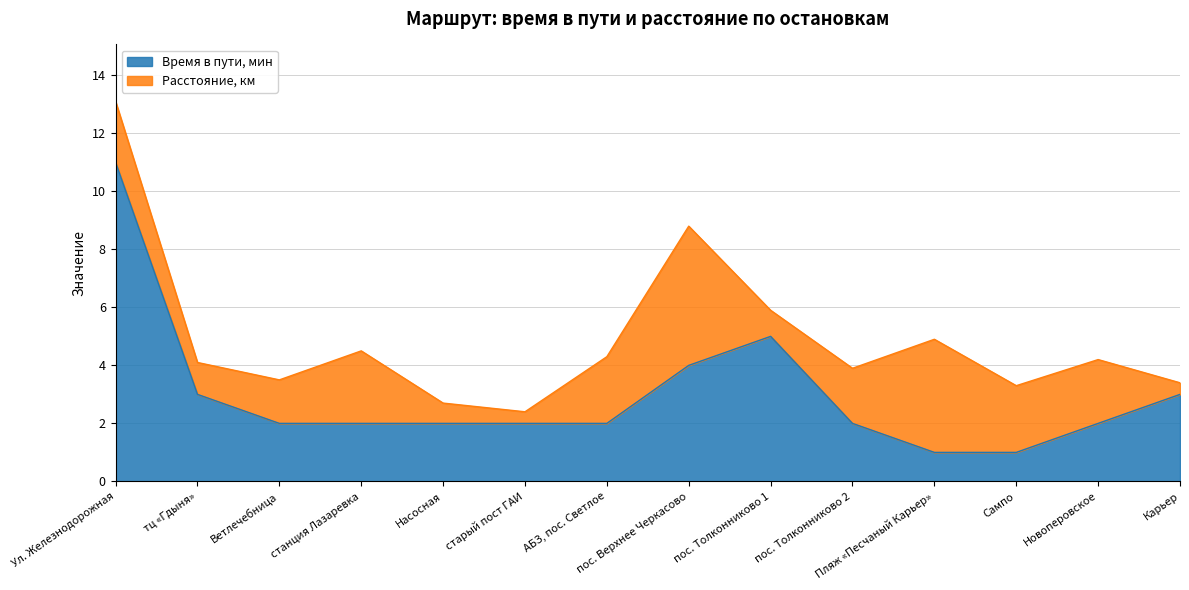

True or false: the data has more than 2 interior local peaks.

False